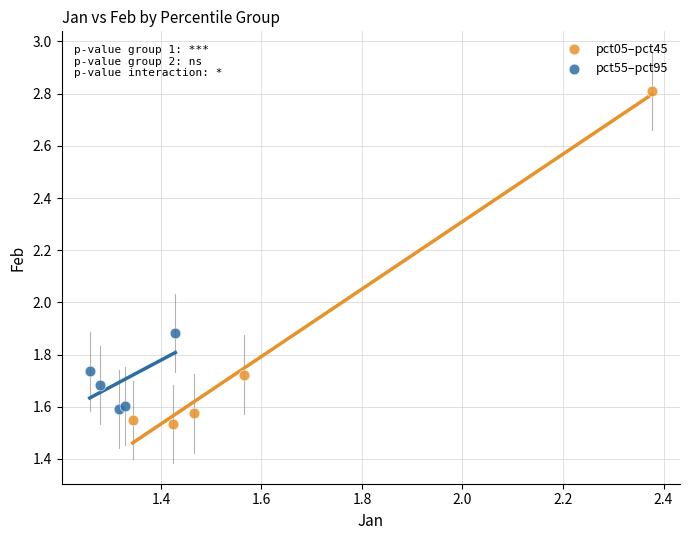

Which series contains the highest Y value?

pct05–pct45